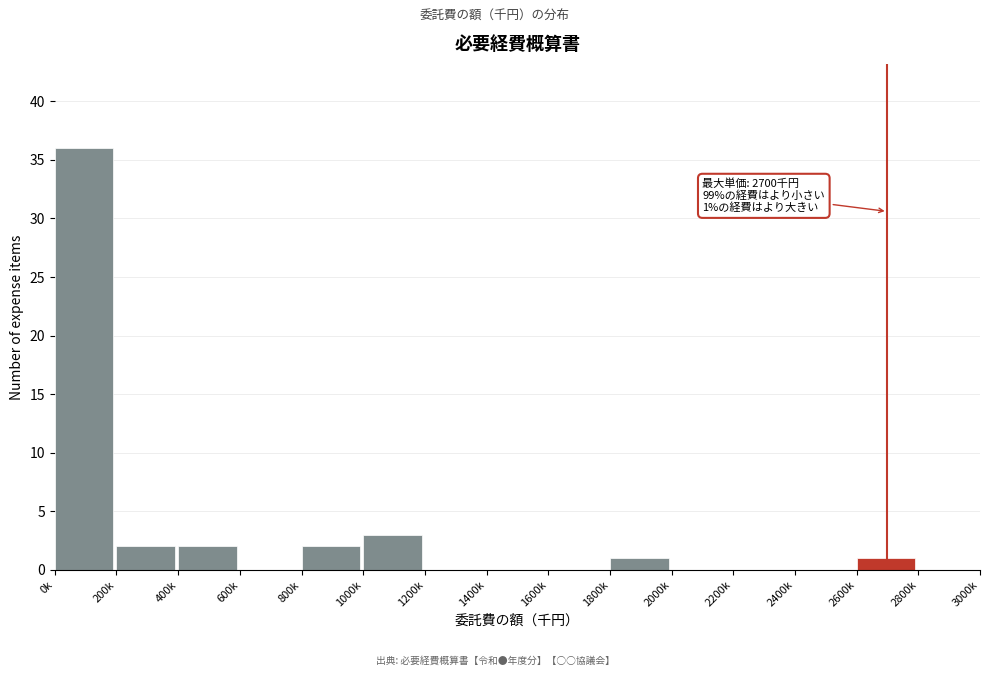

Reading left to right, extract all data points from this chart.

0k=36	200k=2	400k=2	600k=0	800k=2	1000k=3	1200k=0	1400k=0	1600k=0	1800k=1	2000k=0	2200k=0	2400k=0	2600k=1	2800k=0